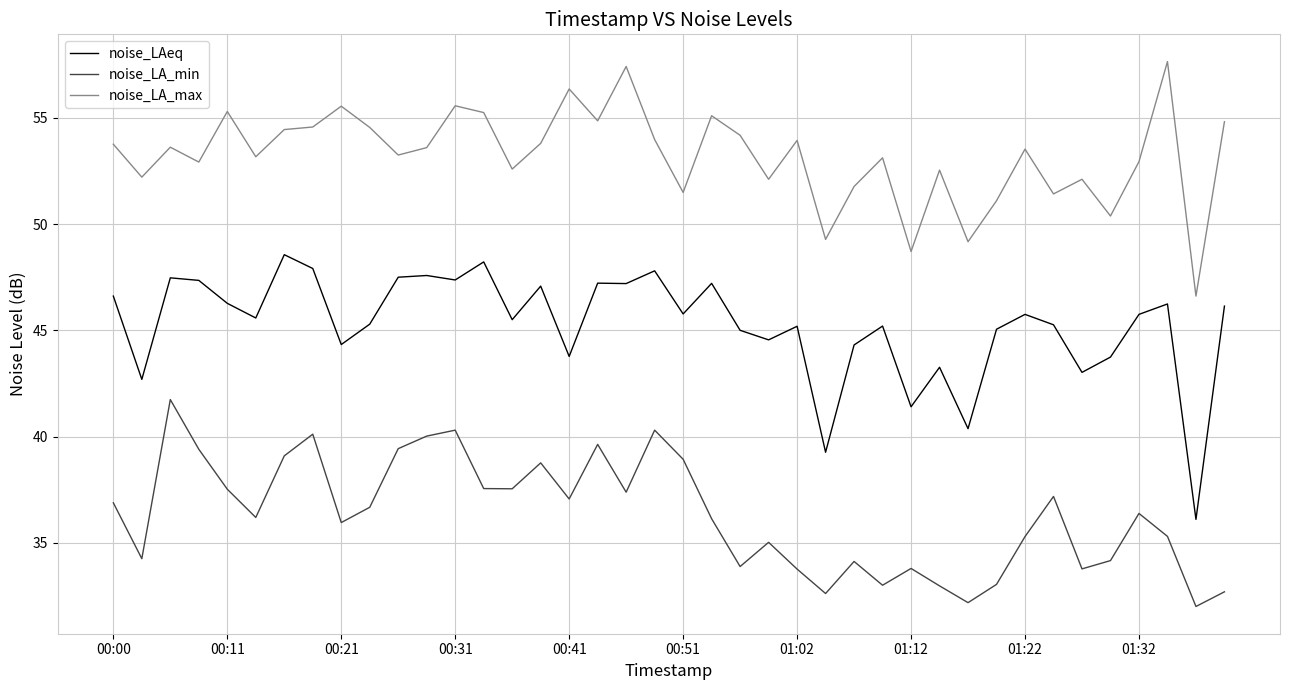

Rank the series by their maximum value, from lowest to highest.

noise_LA_min, noise_LAeq, noise_LA_max